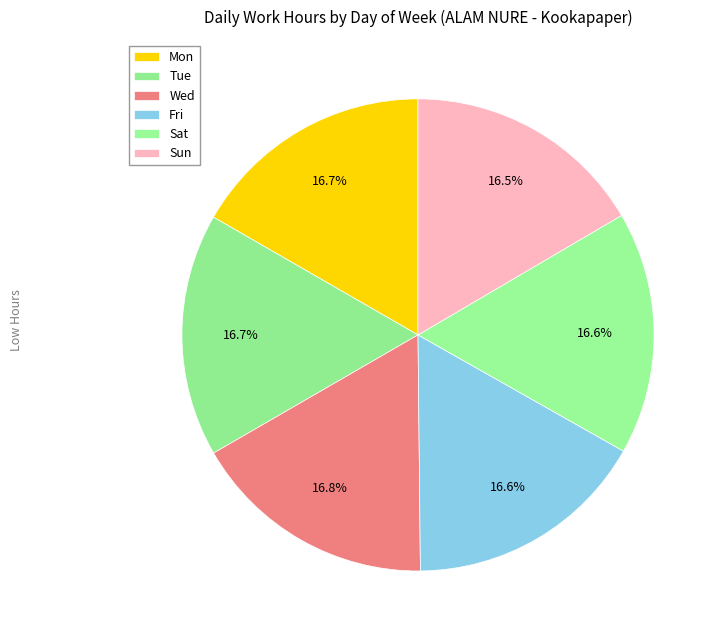

To the nearest percent, what is the average slice percentage?

17%